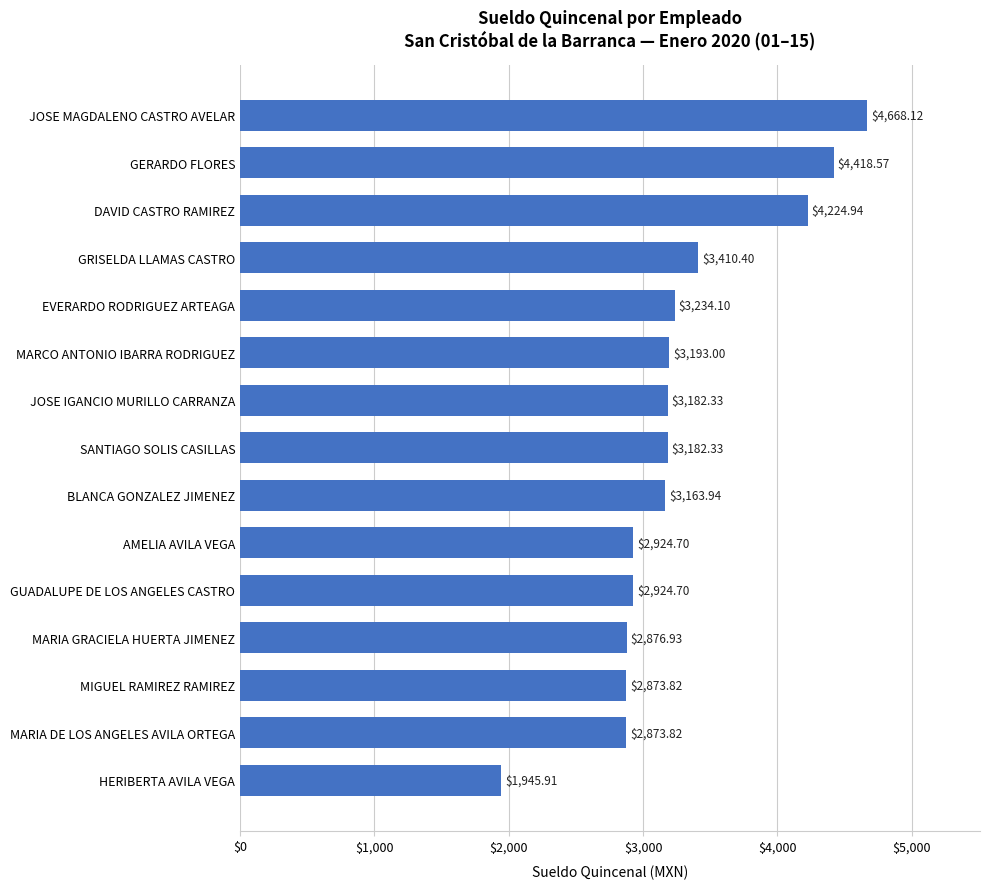

Which category has the lowest value across all series?

HERIBERTA AVILA VEGA